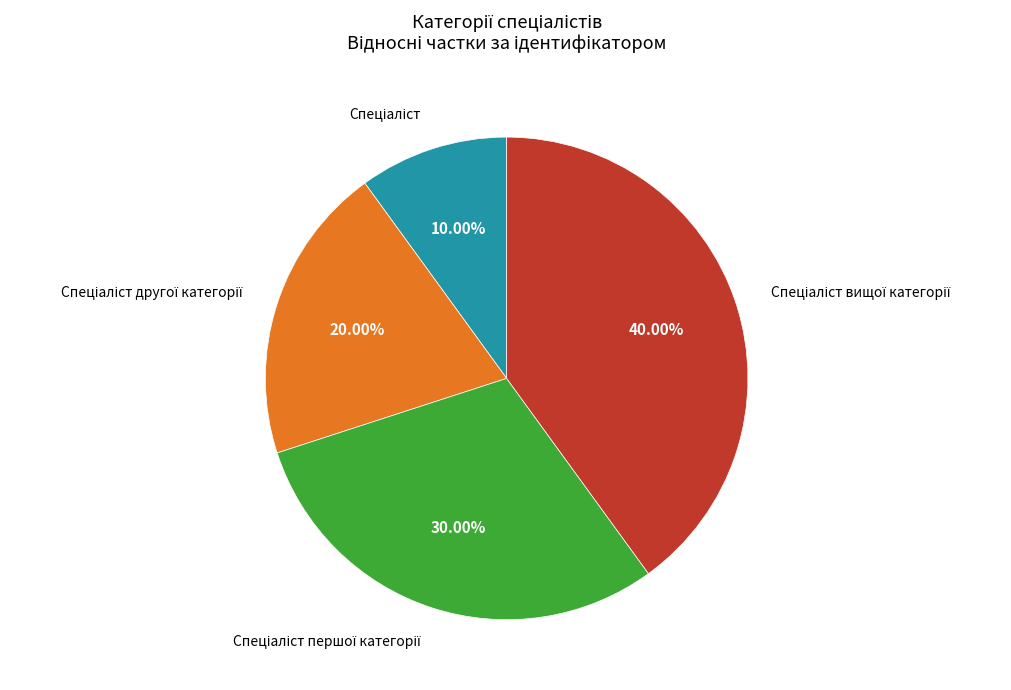

Is there a majority slice in this chart?

No